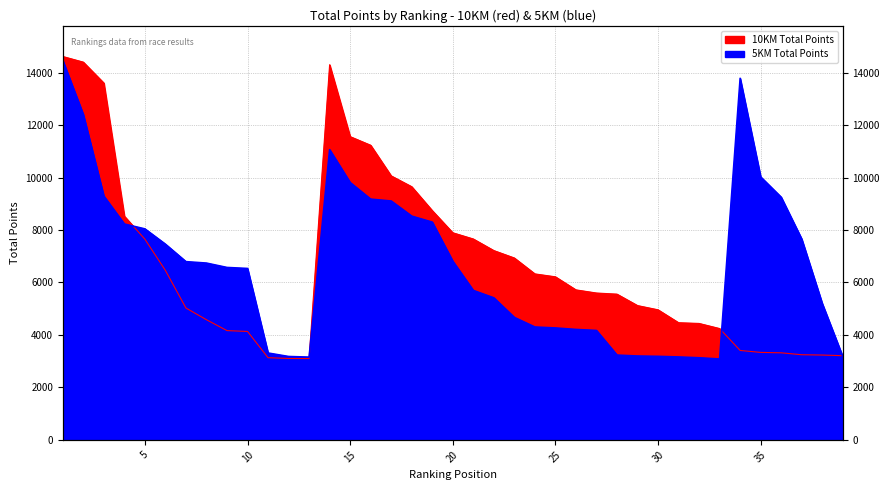

What is the average value of the 5KM Total Points series?

6661